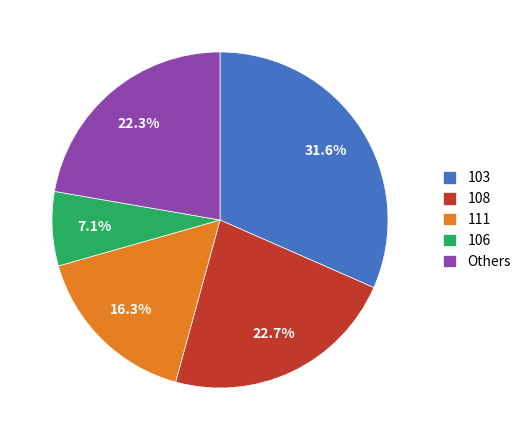

Does 111 represent more than half of the total?

No